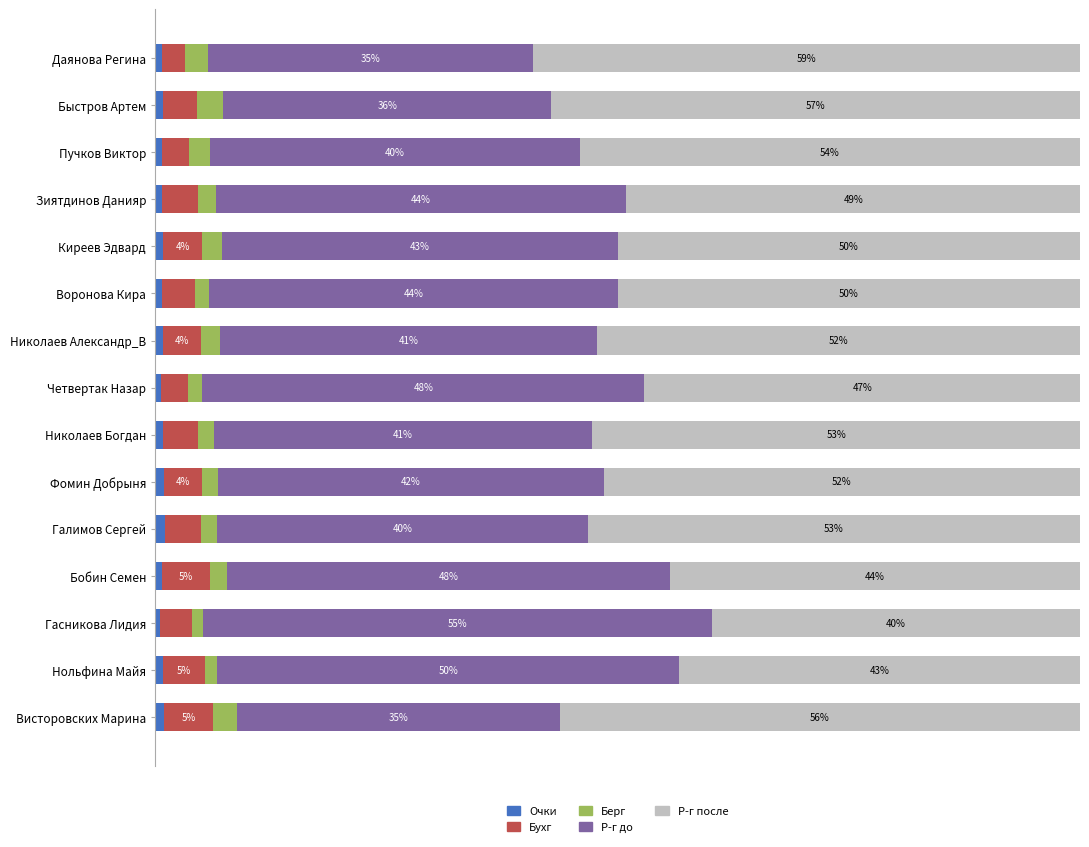

What are all the series names shown in the legend?

Очки, Бухг, Берг, Р-г до, Р-г после